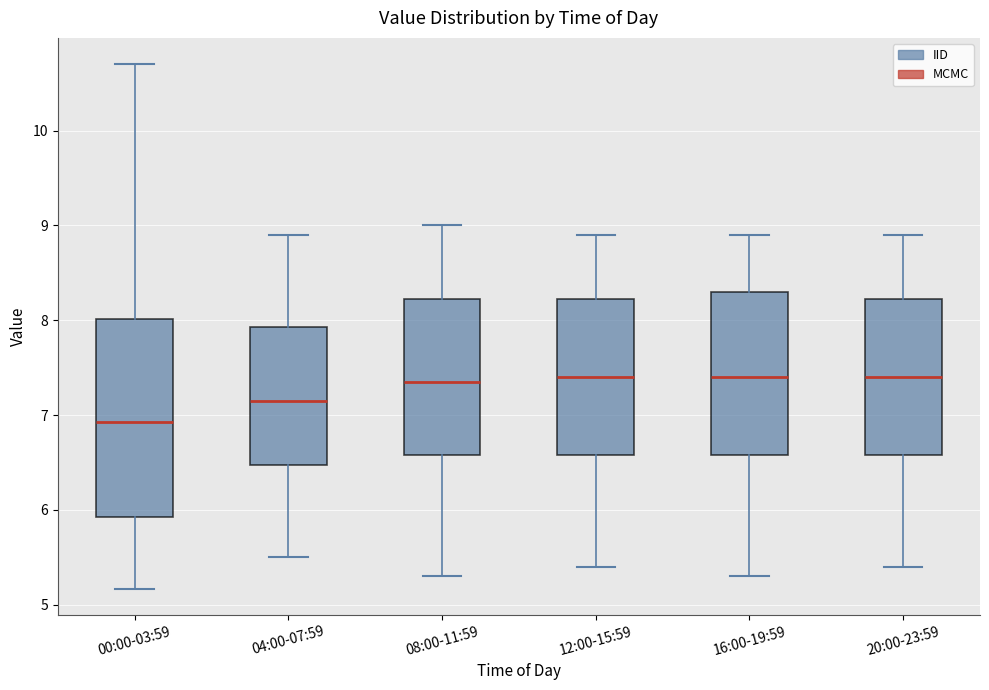

Reading left to right, transcribe this box plot: for each box, give where its median line is, the range the box spans, and where its two whiskers end, as read against the y-axis. The values are not printed on the chart, so give them approximately, as read against the axis.

00:00-03:59: median 6.9, box 5.9 to 8.0, whiskers 5.2 to 10.7
04:00-07:59: median 7.2, box 6.5 to 7.9, whiskers 5.5 to 8.9
08:00-11:59: median 7.4, box 6.6 to 8.2, whiskers 5.3 to 9.0
12:00-15:59: median 7.4, box 6.6 to 8.2, whiskers 5.4 to 8.9
16:00-19:59: median 7.4, box 6.6 to 8.3, whiskers 5.3 to 8.9
20:00-23:59: median 7.4, box 6.6 to 8.2, whiskers 5.4 to 8.9